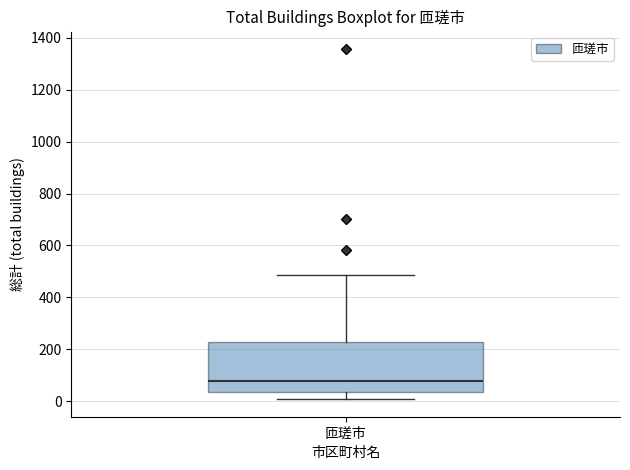

Transcribe this box plot: give where the median line is, the range the box spans, and where the two whiskers end, as read against the y-axis. The values are not printed on the chart, so give them approximately, as read against the axis.

median 80, box 40 to 220, whiskers 0 to 480